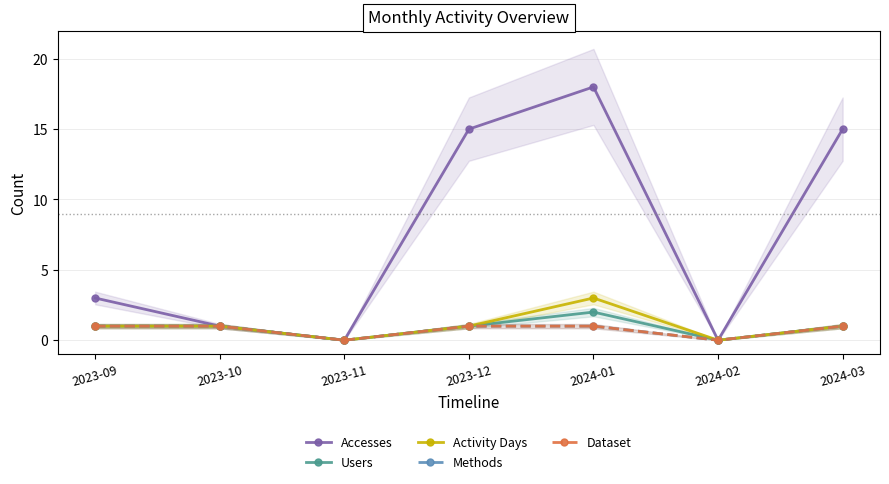

What is the maximum value for Users?

2